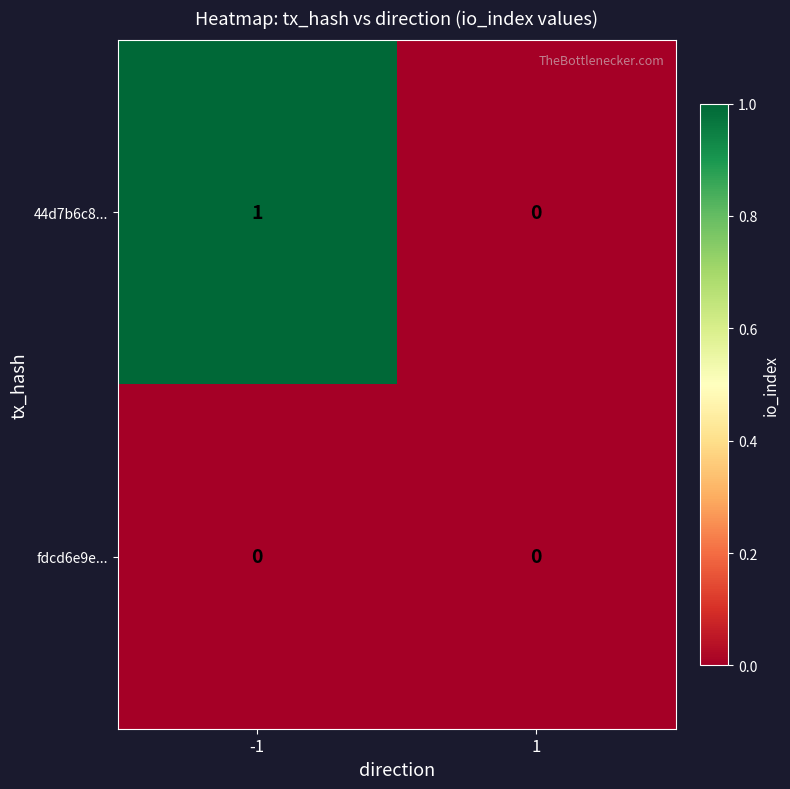

Reading left to right, transcribe all the data shown in this chart.

44d7b6c8...: 1	0
fdcd6e9e...: 0	0